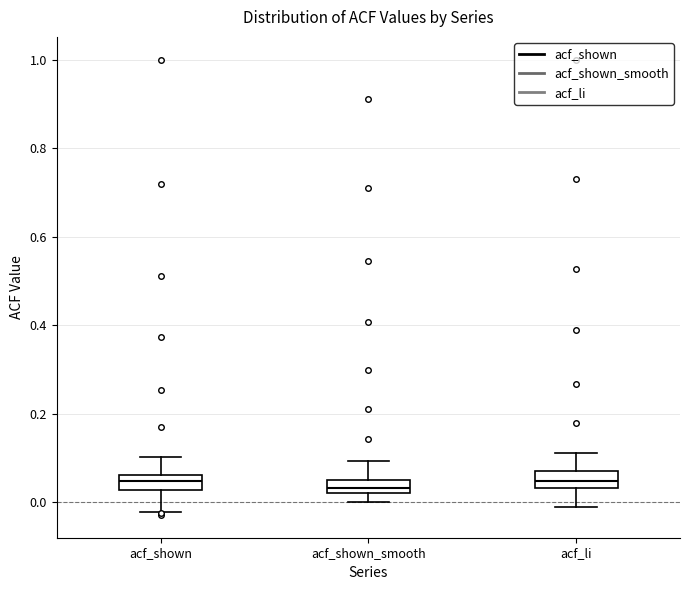

Where is the upper edge of the box for acf_shown_smooth on the y-axis? The values are not printed on the chart, so give them approximately, as read against the axis.

0.04